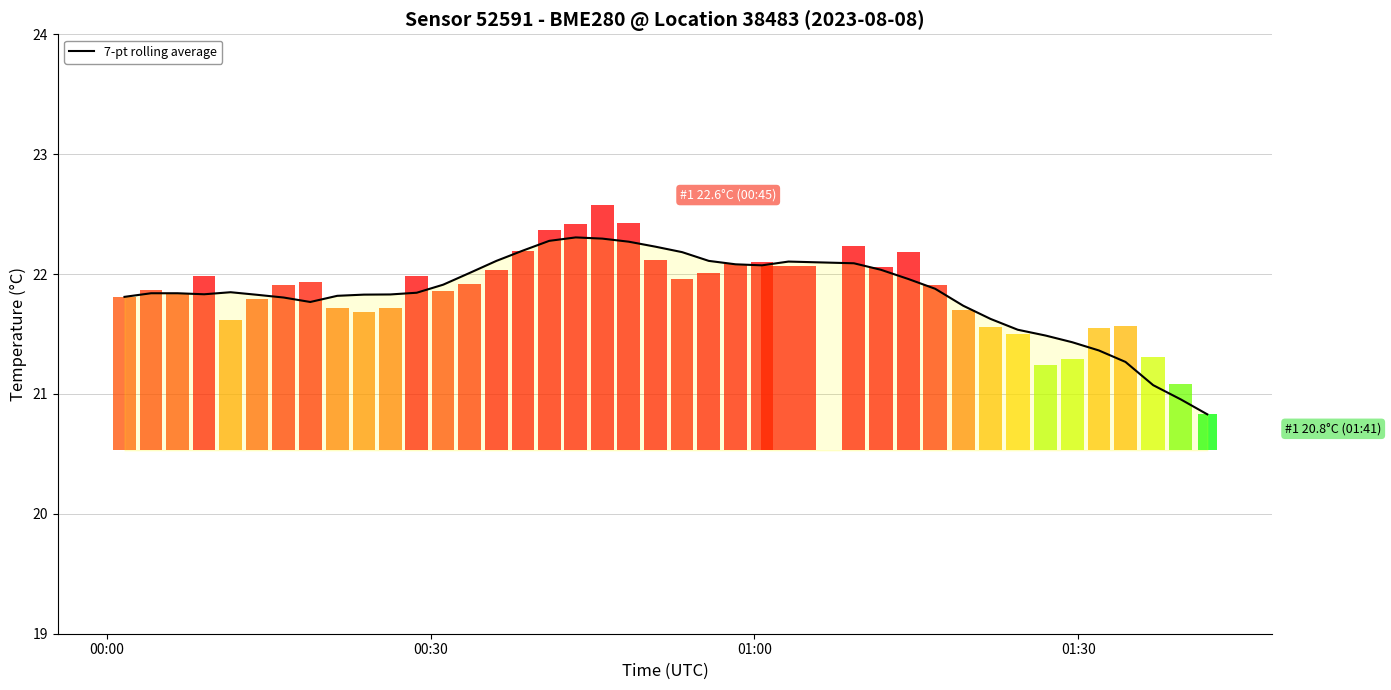

Reading left to right, what are all the values shown in this chart?

21.8	21.8	21.8	21.8	21.8	21.8	21.8	21.8	21.8	21.8	21.8	21.8	21.9	22.0	22.1	22.2	22.3	22.3	22.3	22.3	22.2	22.2	22.1	22.1	22.1	22.1	22.1	22.0	22.0	21.9	21.7	21.6	21.5	21.5	21.4	21.4	21.3	21.1	21.0	20.8